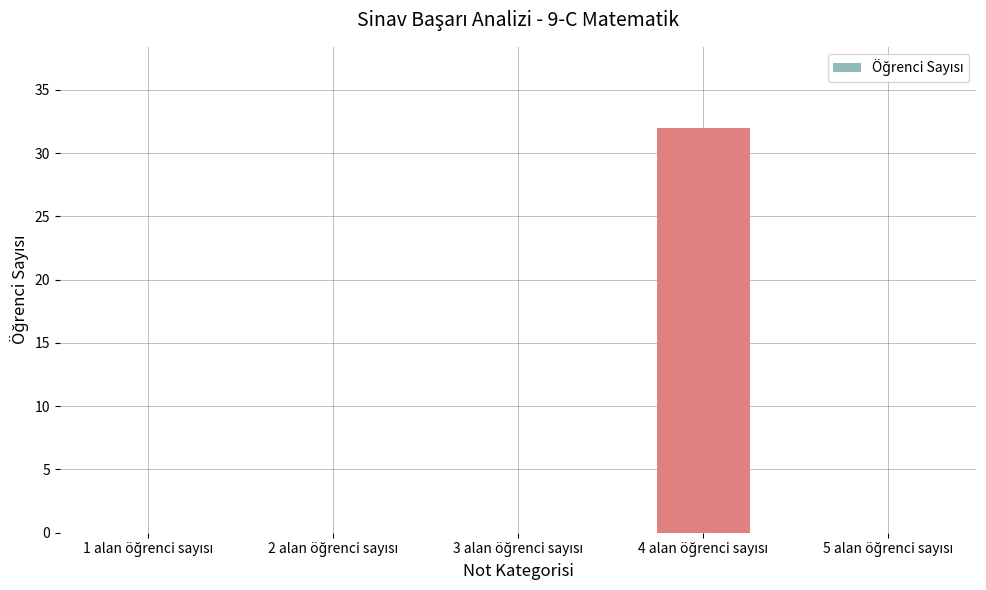

Reading right to left, list all the values displayed in this chart.

0	32	0	0	0